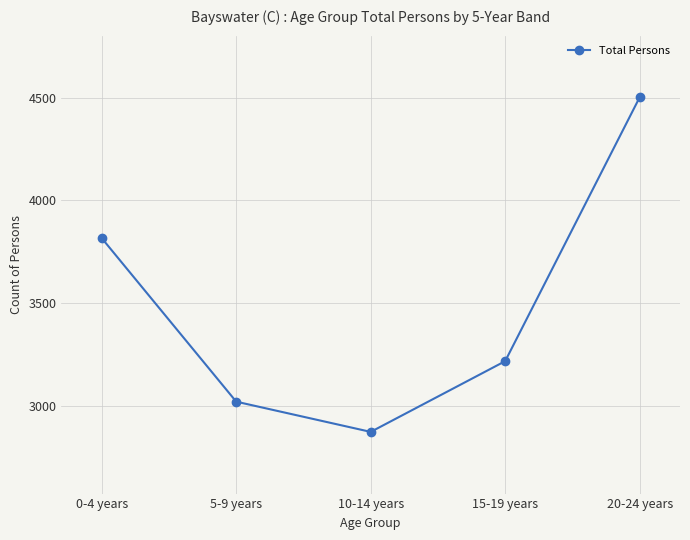

Is this an area chart (filled region under the line)?

No